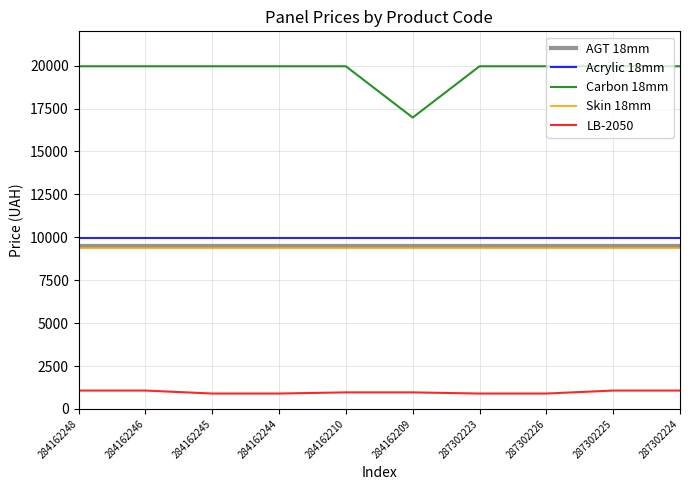

The LB-2050 series shows 1069.8 at 284162246. True or false?

True